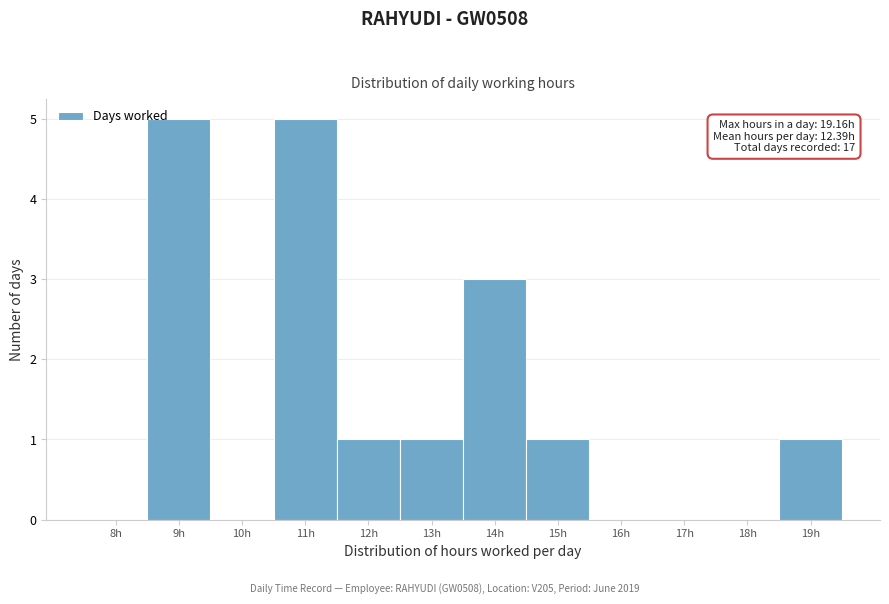

Reading left to right, extract all data points from this chart.

8h=0	9h=5	10h=0	11h=5	12h=1	13h=1	14h=3	15h=1	16h=0	17h=0	18h=0	19h=1